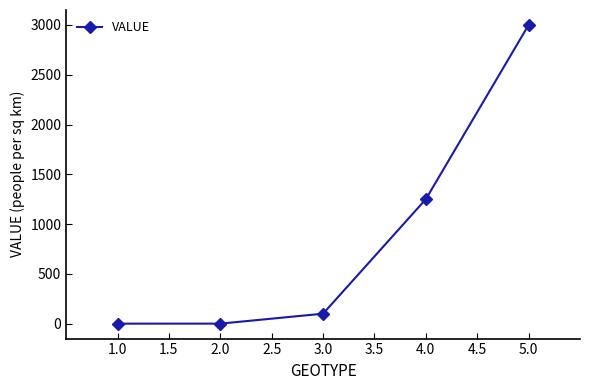

What is the difference between the second highest and minimum values?

1250.0